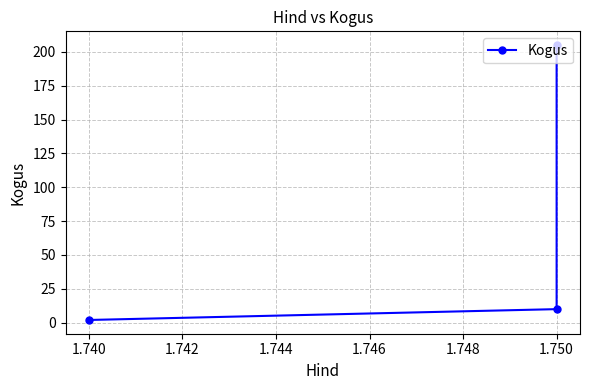

What is the average value?

72